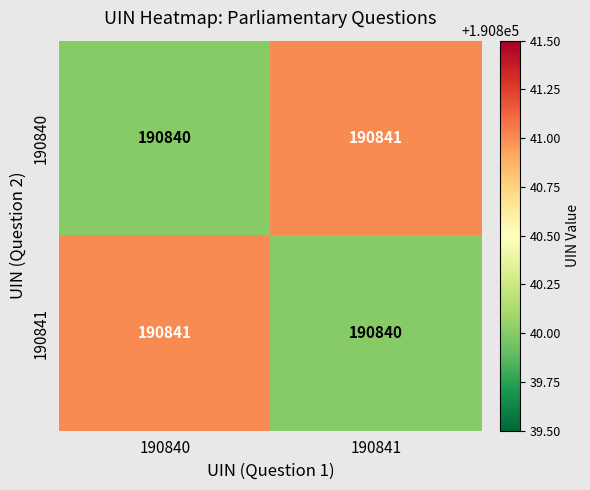

Is the value of 190841 at 190841 greater than the value of 190840 at 190841?

No